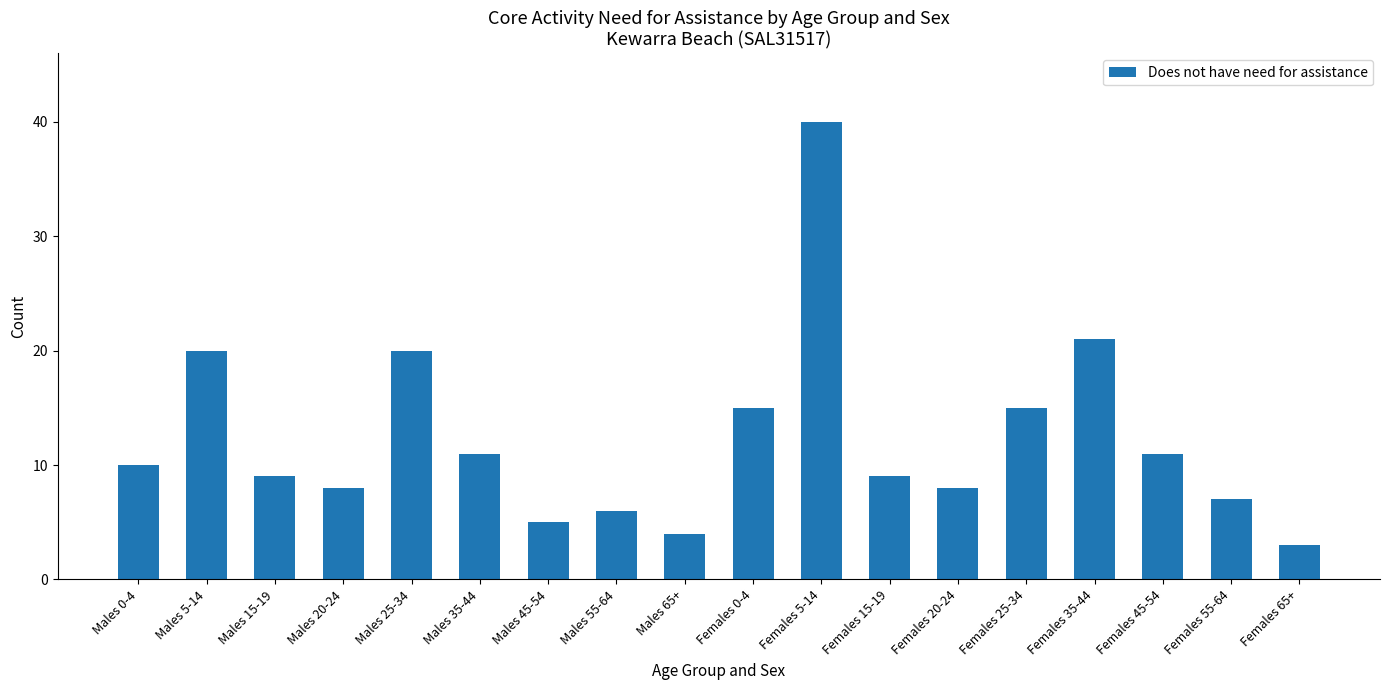

Where is the data nearest to the value 21?

Females 35-44